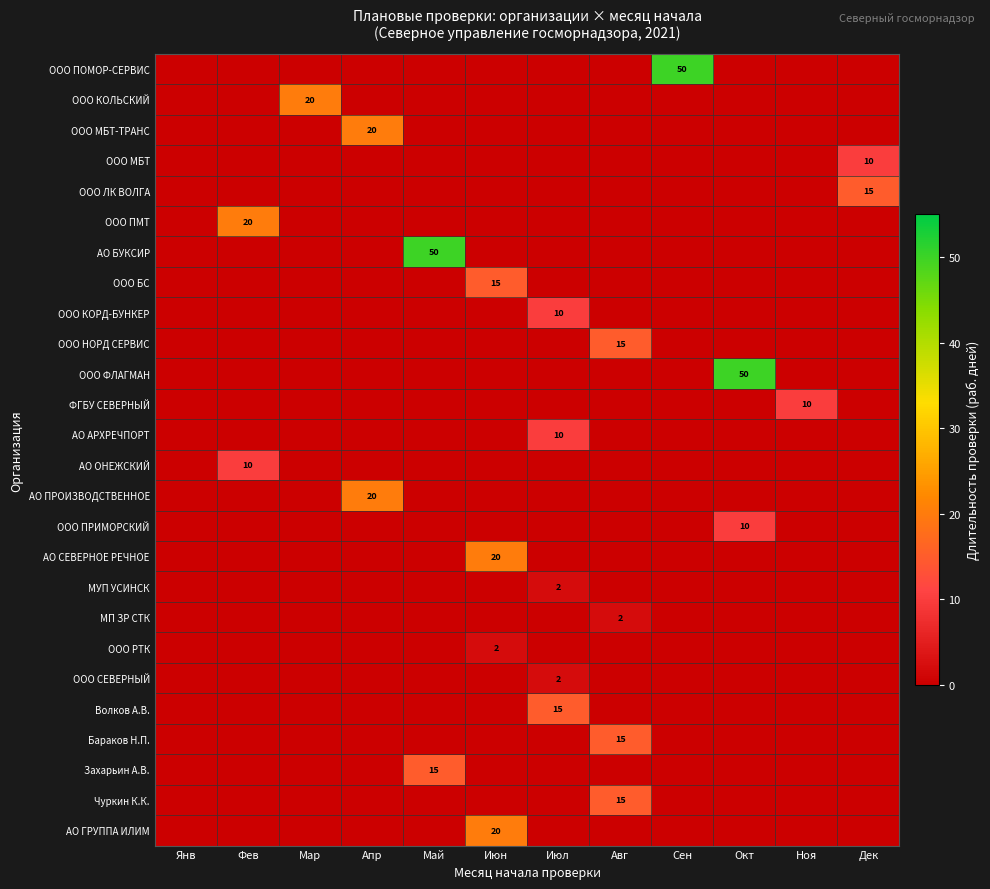

Rank the categories by ООО КОЛЬСКИЙ value from lowest to highest.

Янв, Фев, Апр, Май, Июн, Июл, Авг, Сен, Окт, Ноя, Дек, Мар